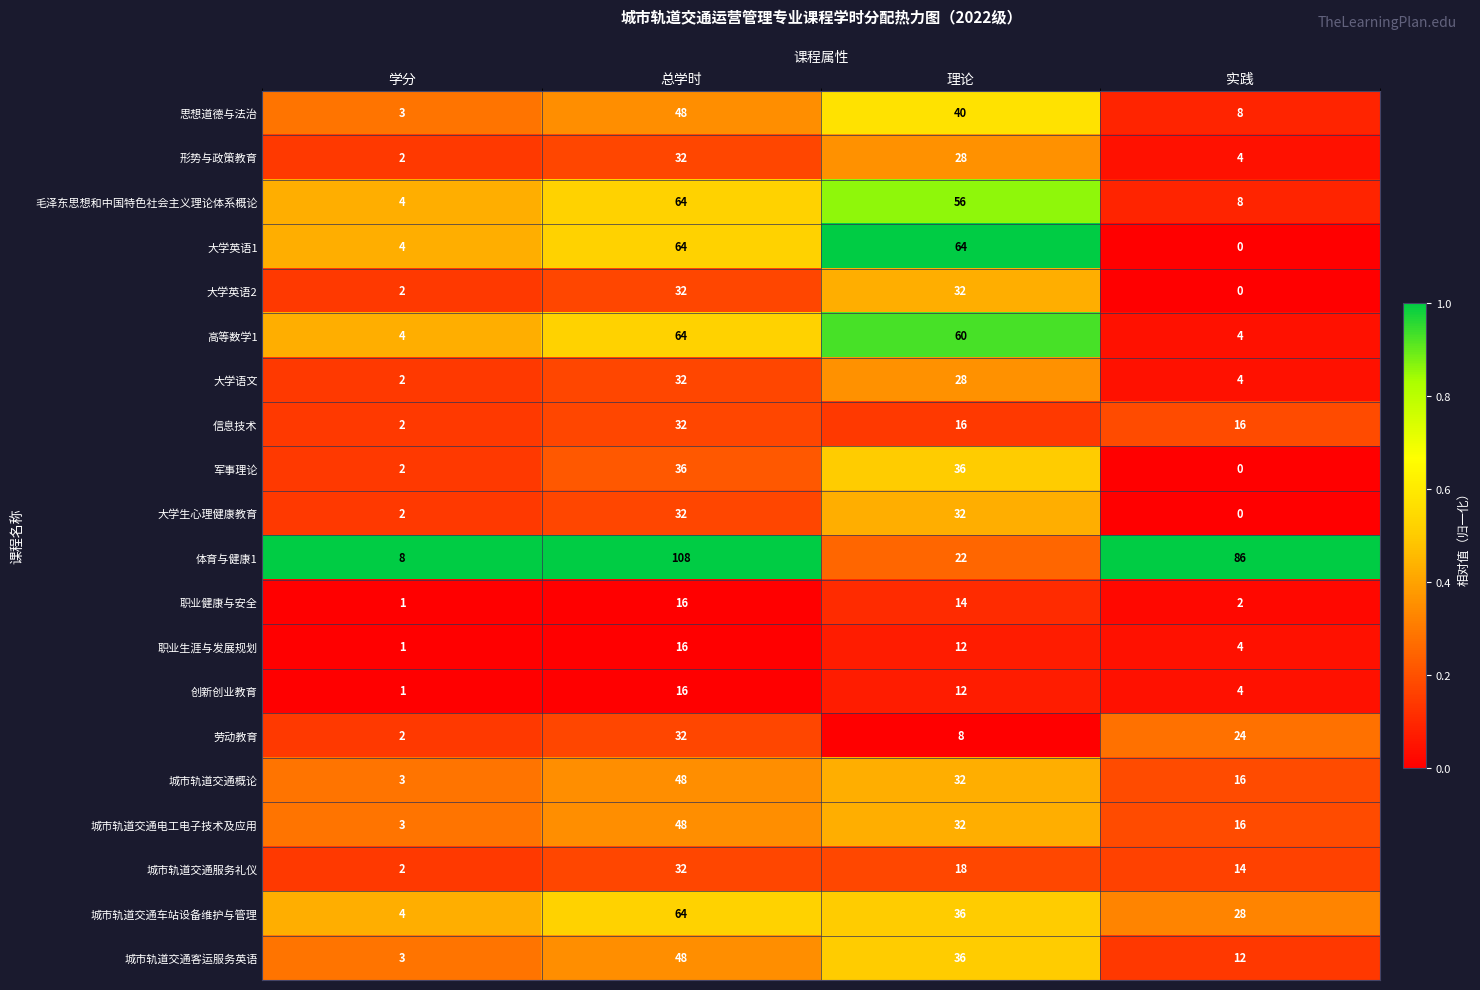

Count the number of data series in this chart.

20